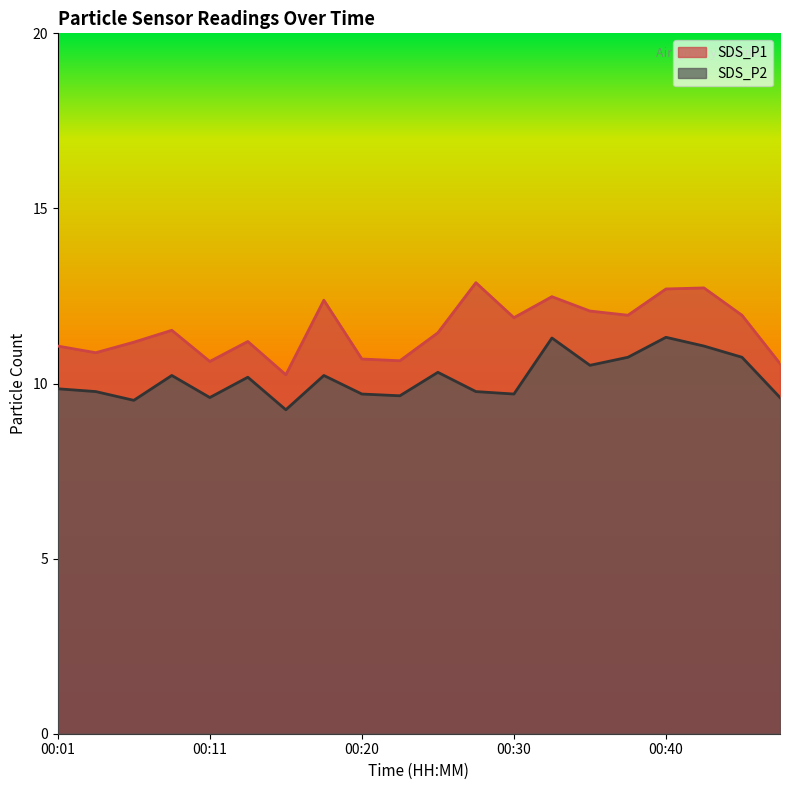

Which series has the widest spread of values?

SDS_P1